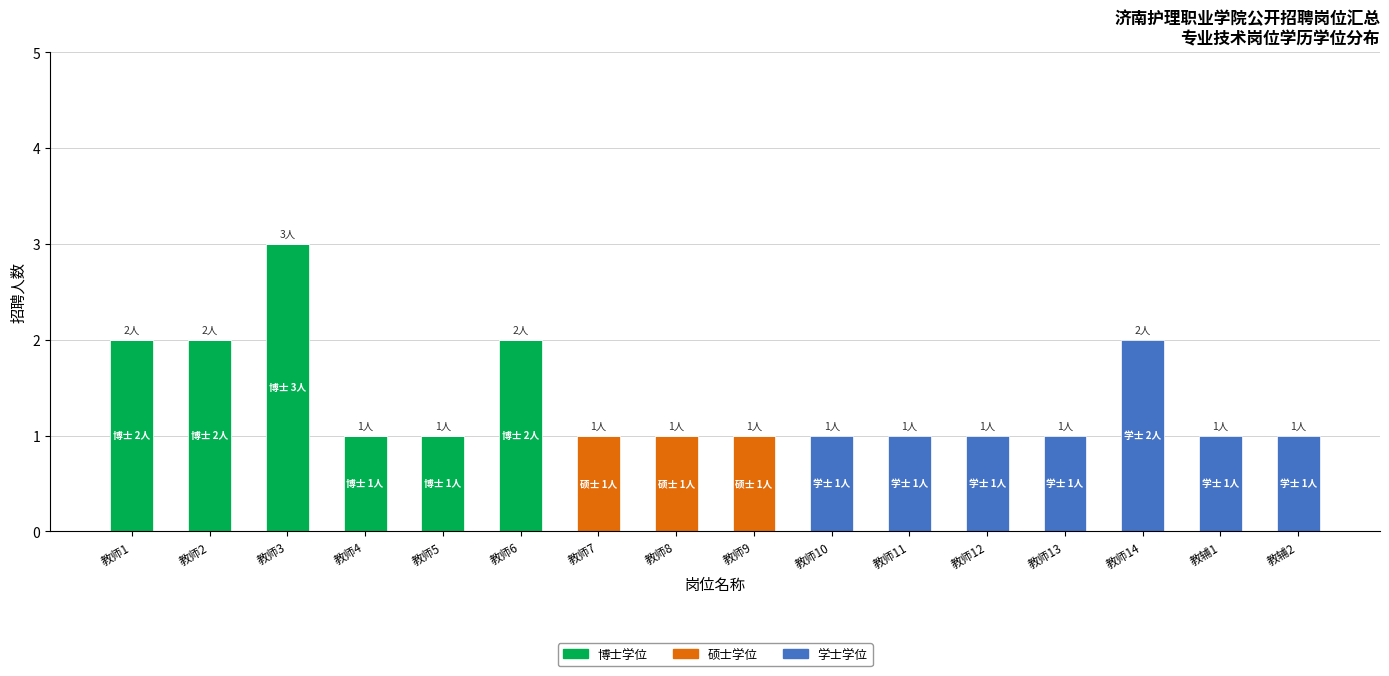

At which category is the sum across all series the highest?

教师3